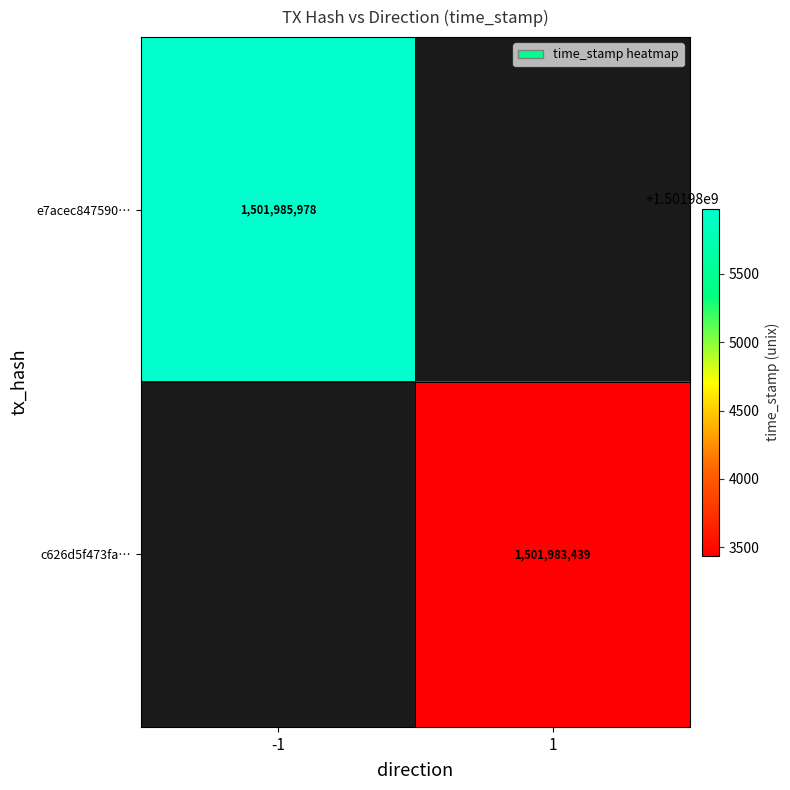

True or false: e7acec847590… has a value of 2079157977 at -1.

False